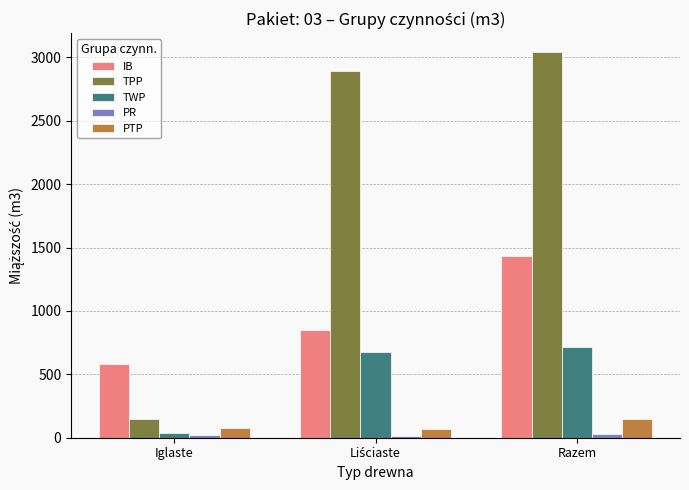

Which series has the widest spread of values?

TPP